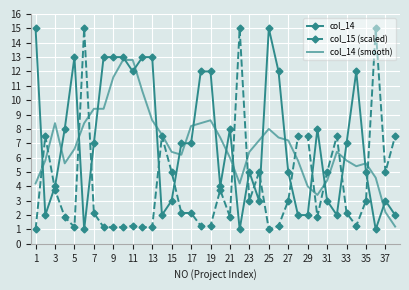

What is the minimum value shown in the chart?

1.0